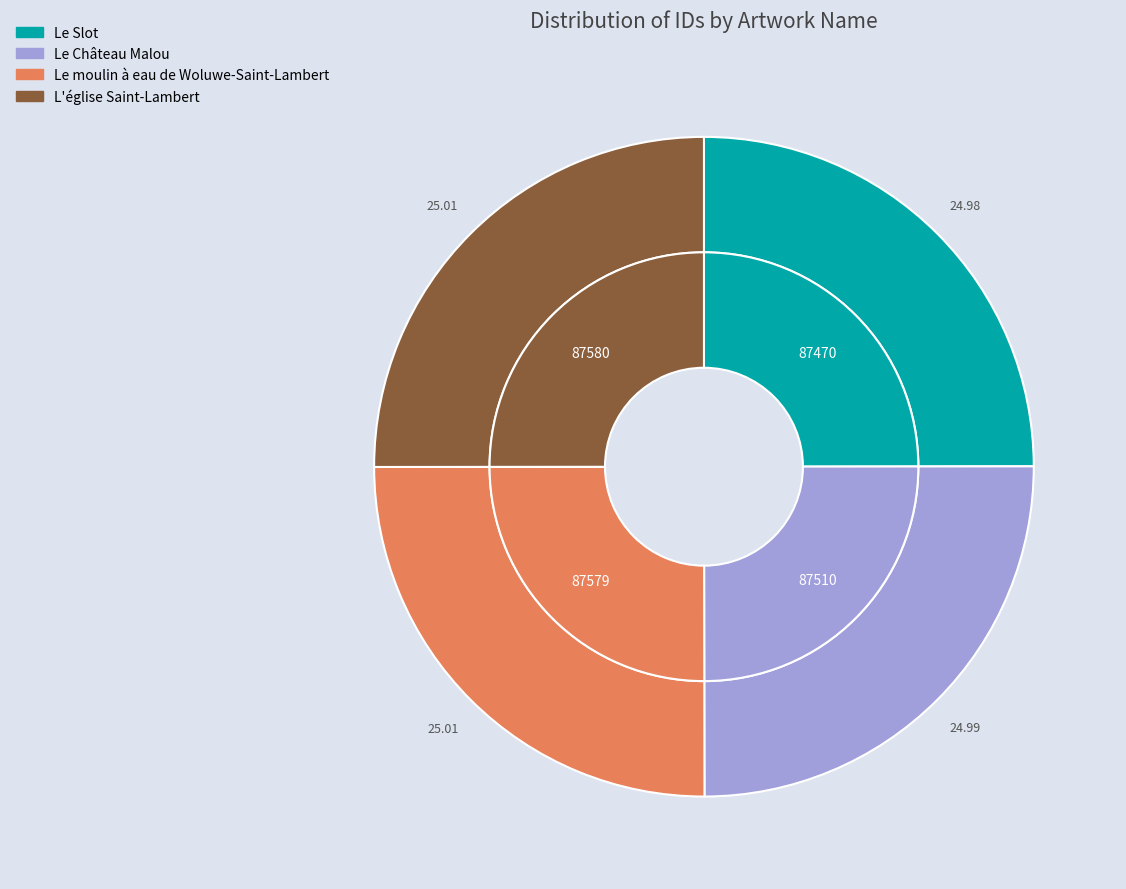

To the nearest percent, what portion does Le Château Malou represent?

25%